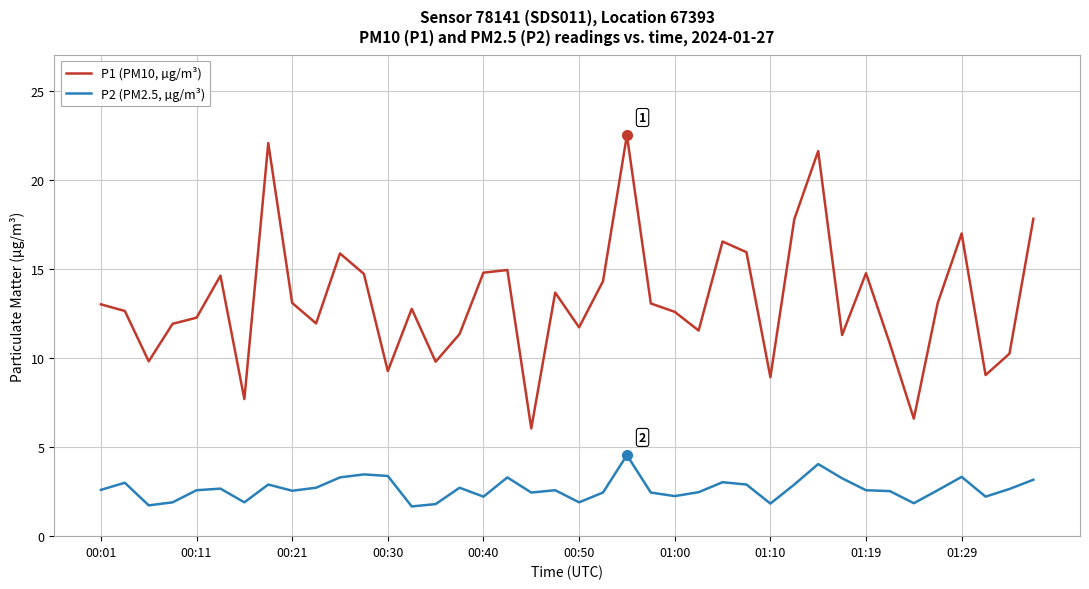

True or false: P1 (PM10, µg/m³) and P2 (PM2.5, µg/m³) intersect in this chart.

False